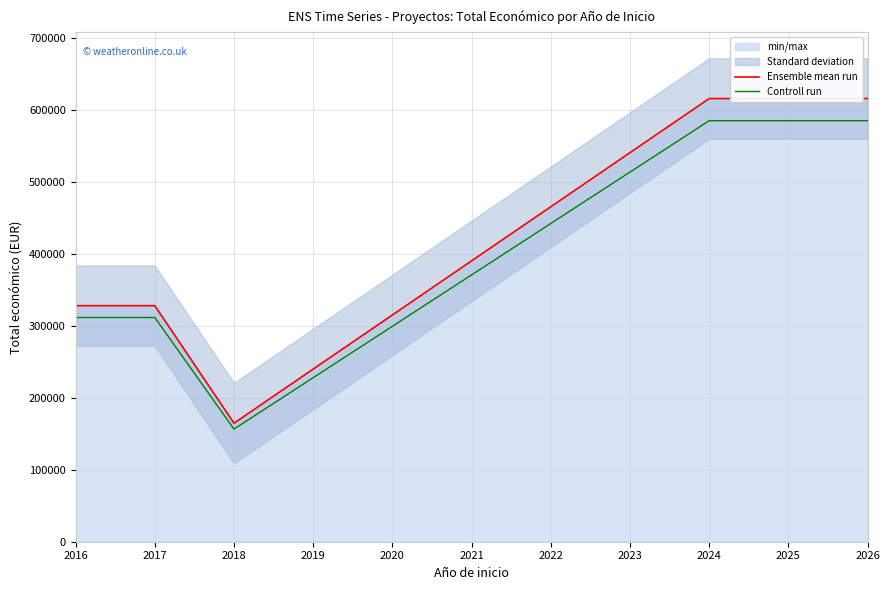

Rank the categories by Controll run value from lowest to highest.

2018, 2019, 2020, 2016, 2017, 2021, 2022, 2023, 2024, 2025, 2026